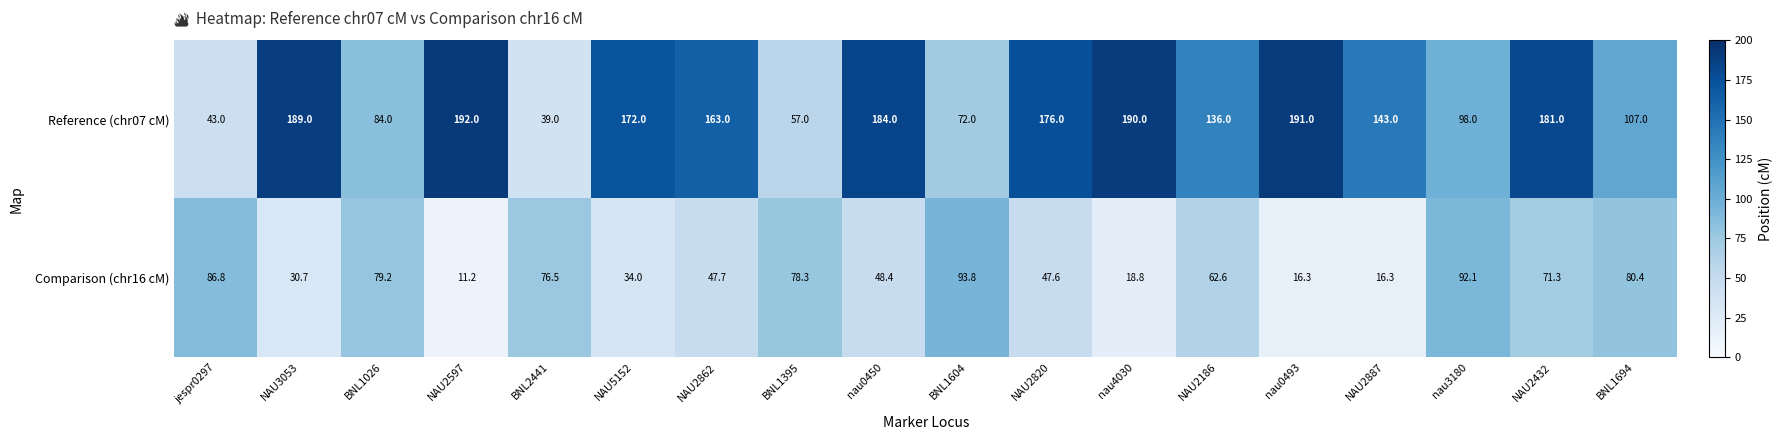

At BNL1395, list the series in order from largest to smallest.

Comparison (chr16 cM), Reference (chr07 cM)